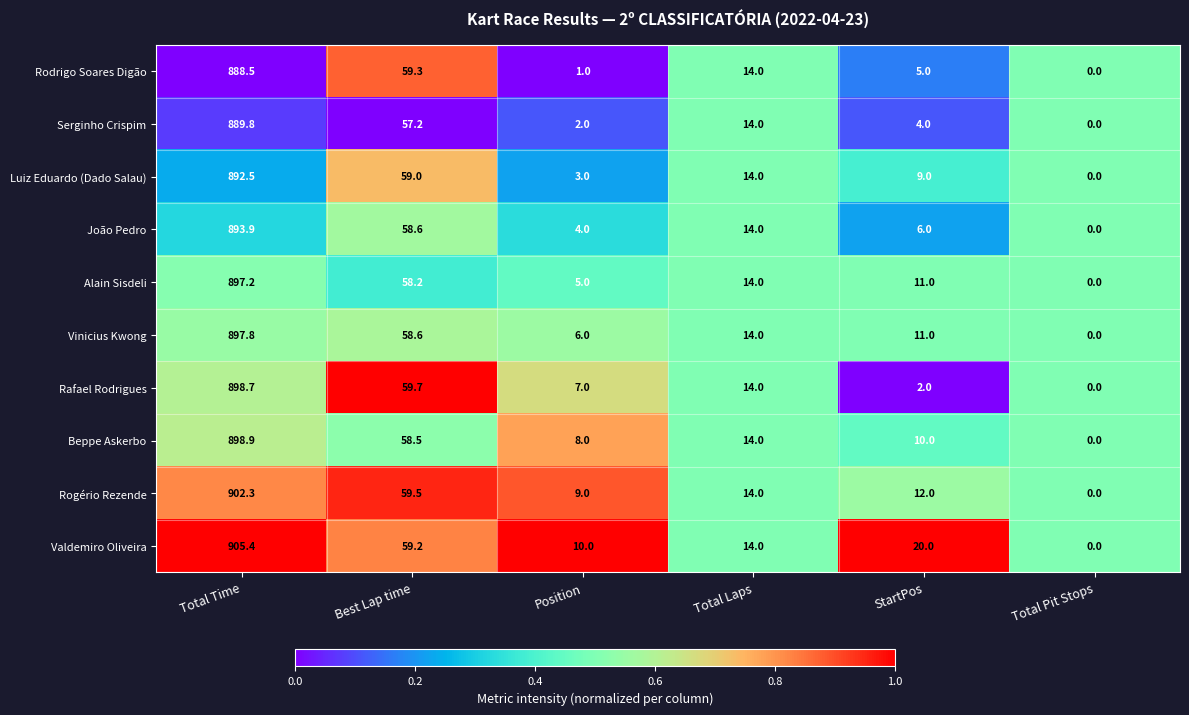

Rank the categories by Luiz Eduardo (Dado Salau) value from lowest to highest.

Total Pit Stops, Position, StartPos, Total Laps, Best Lap time, Total Time